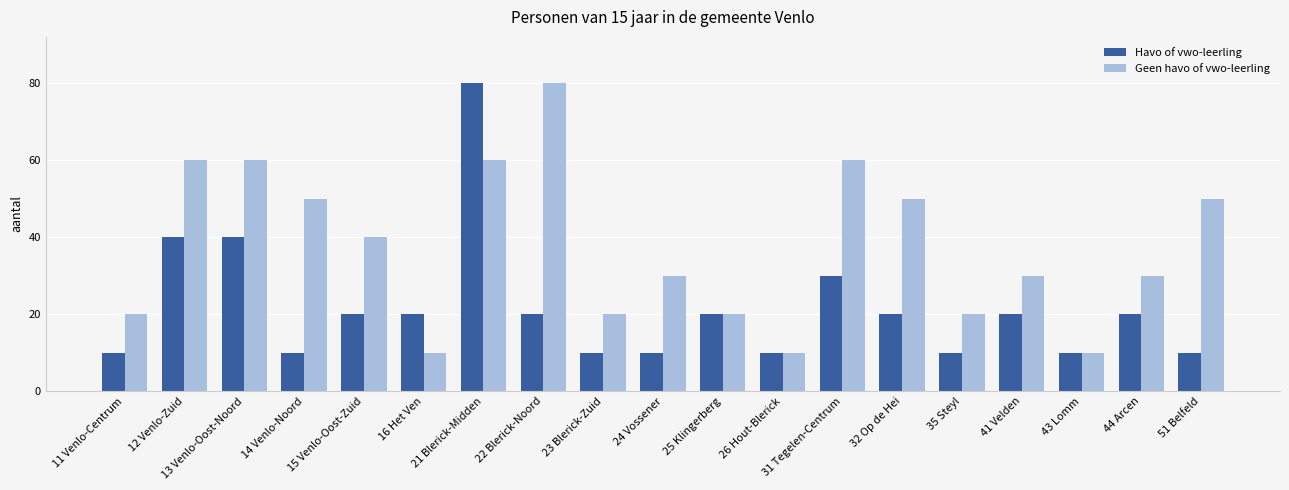

The Havo of vwo-leerling series shows 22 at 13 Venlo-Oost-Noord. True or false?

False